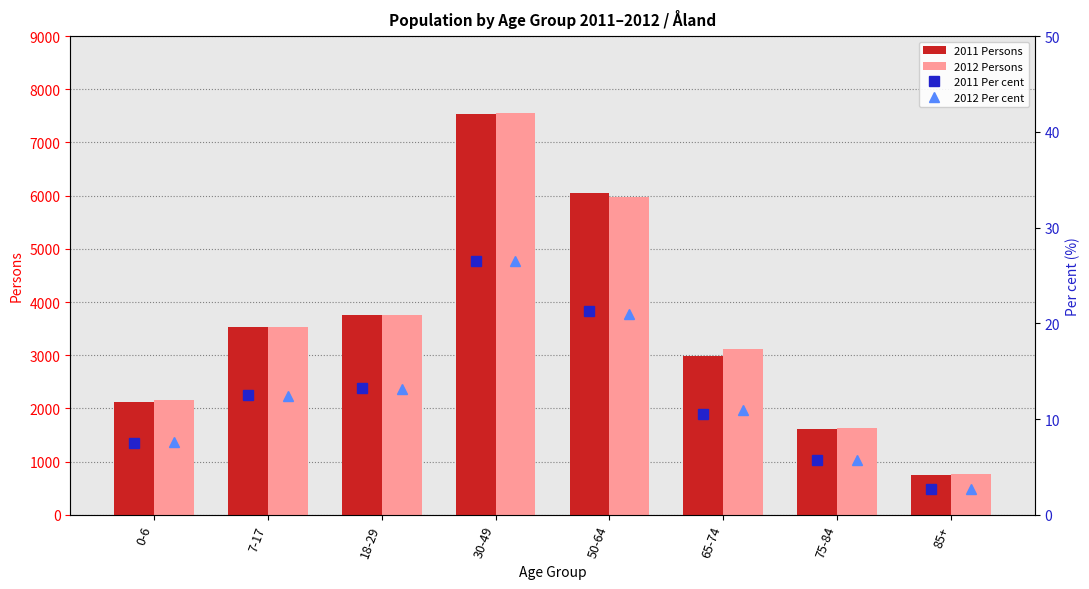

The value of 2011 Persons at 7-17 is 6300. True or false?

False